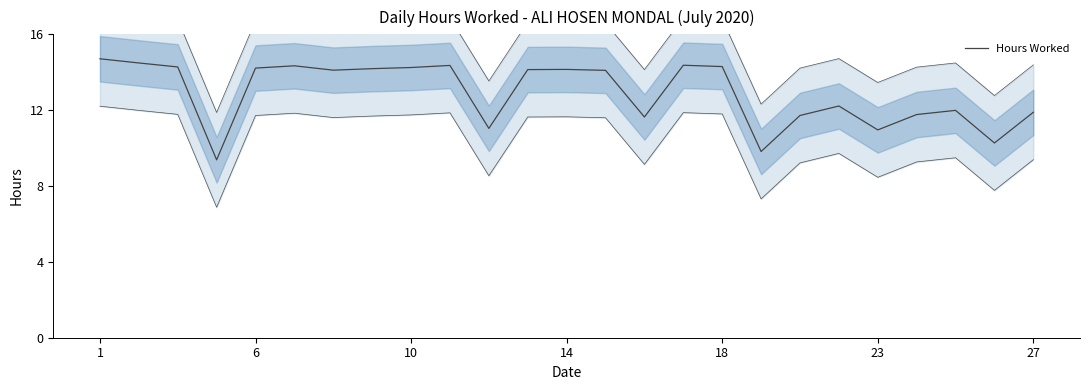

Count the number of data series in this chart.

1